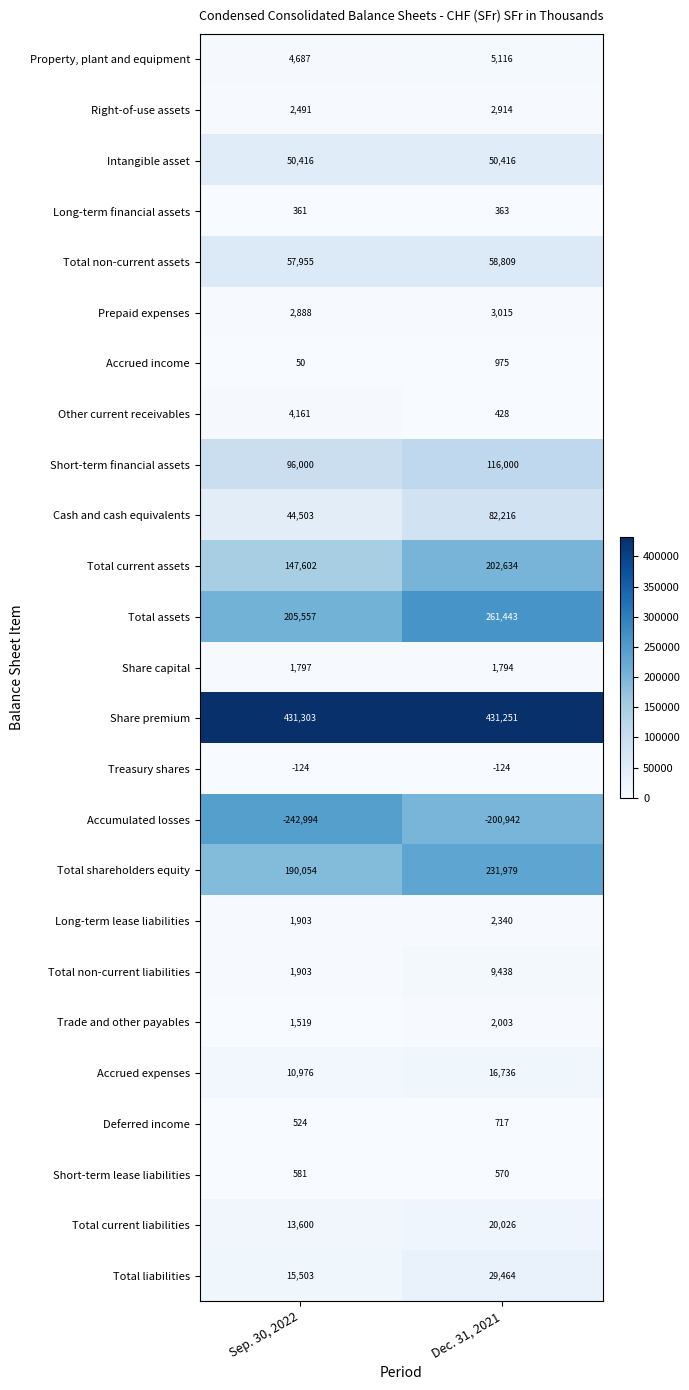

What is the difference between the Share capital values at Sep. 30, 2022 and Dec. 31, 2021?

3